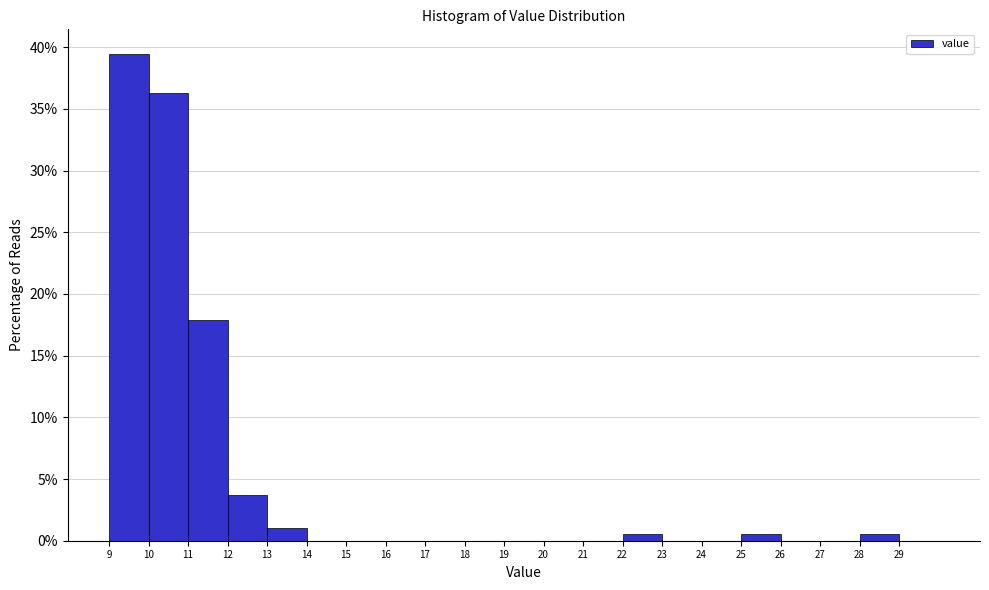

Reading left to right, transcribe this chart: for each bar, give the range it covers on the x-axis and its height. The values are not printed on the chart, so give them approximately, as read against the axis.

9 to 10: 39.5
10 to 11: 36.5
11 to 12: 18.0
12 to 13: 3.5
13 to 14: 1.0
14 to 15: 0
15 to 16: 0
16 to 17: 0
17 to 18: 0
18 to 19: 0
19 to 20: 0
20 to 21: 0
21 to 22: 0
22 to 23: 0.5
23 to 24: 0
24 to 25: 0
25 to 26: 0.5
26 to 27: 0
27 to 28: 0
28 to 29: 0.5
29 to 30: 0